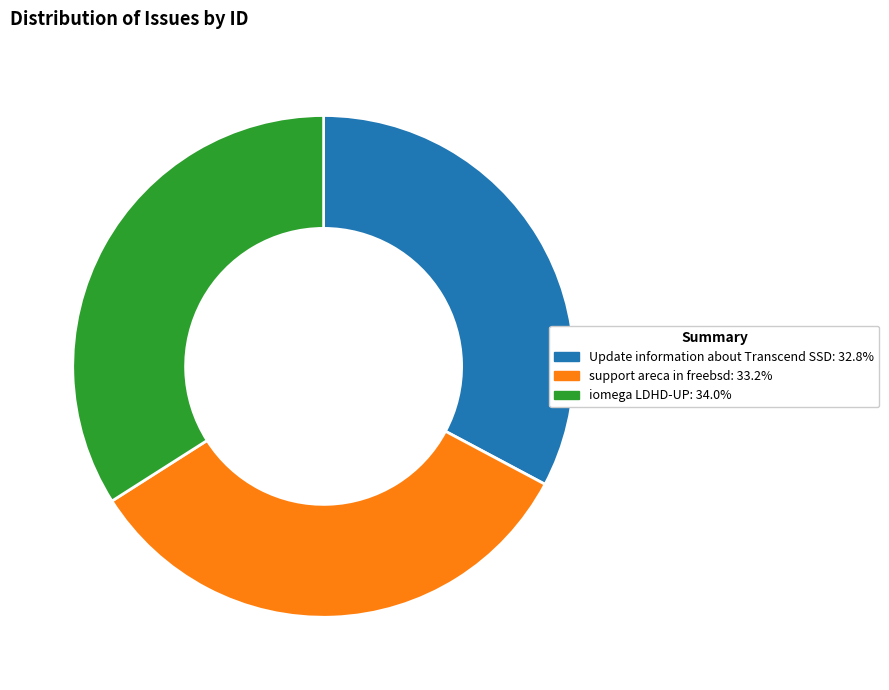

Is there any slice that represents more than half of the pie?

No